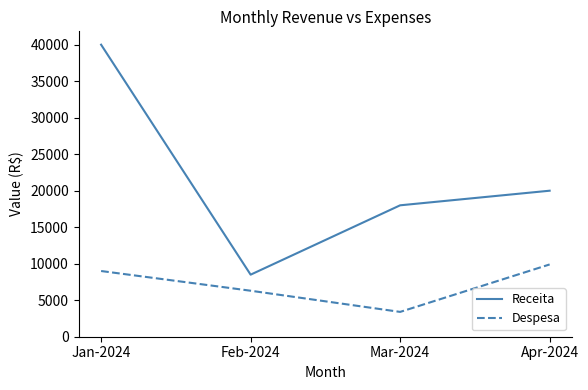

The value of Despesa at Mar-2024 is 3400. True or false?

True